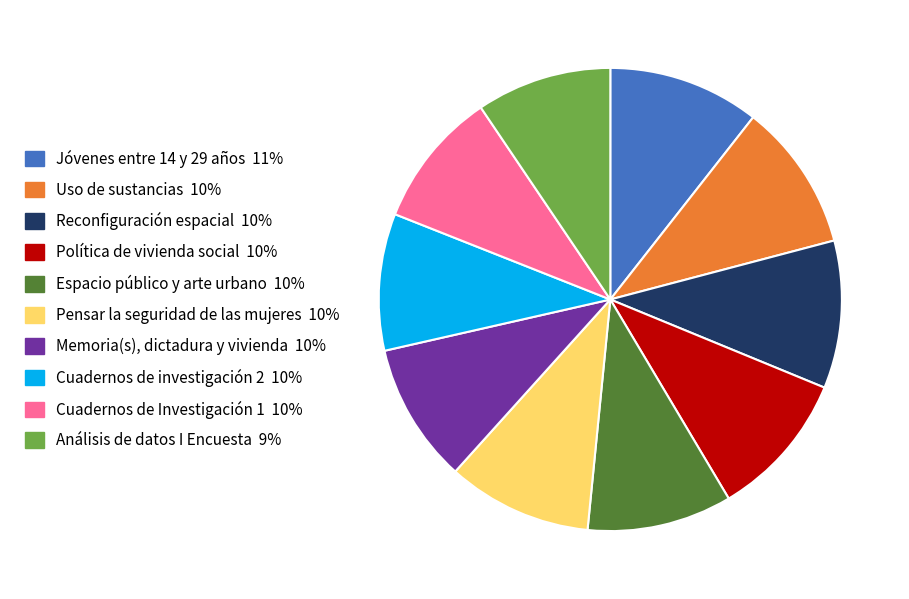

What is the ratio of the value at Pensar la seguridad de las mujeres to the value at Memoria(s), dictadura y vivienda?

1.0